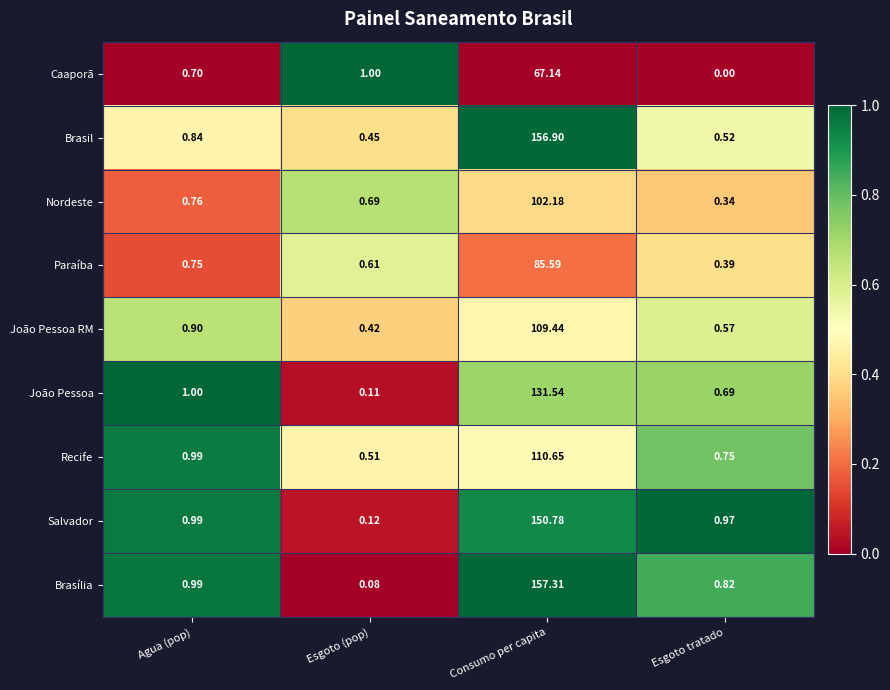

Which series has the largest total across all categories?

Brasília